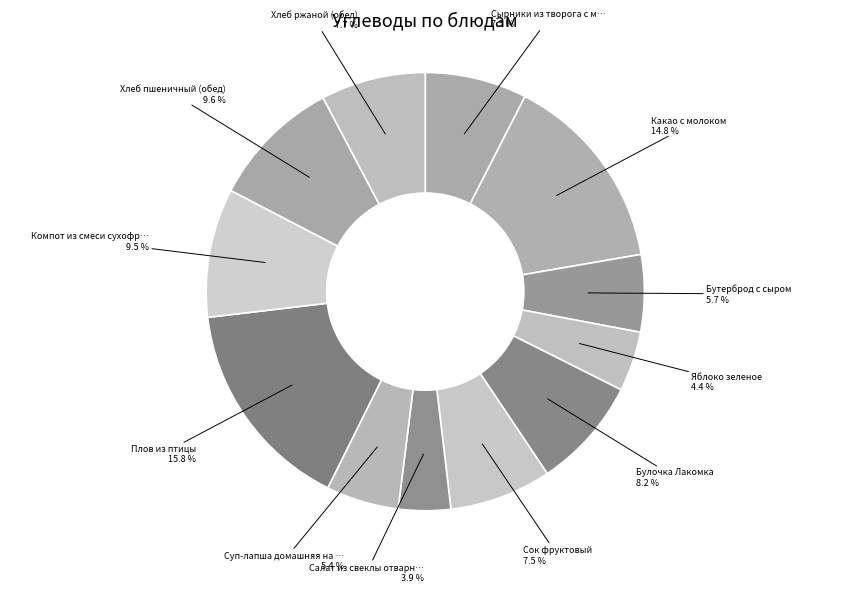

Count the number of slices in the pie.

12